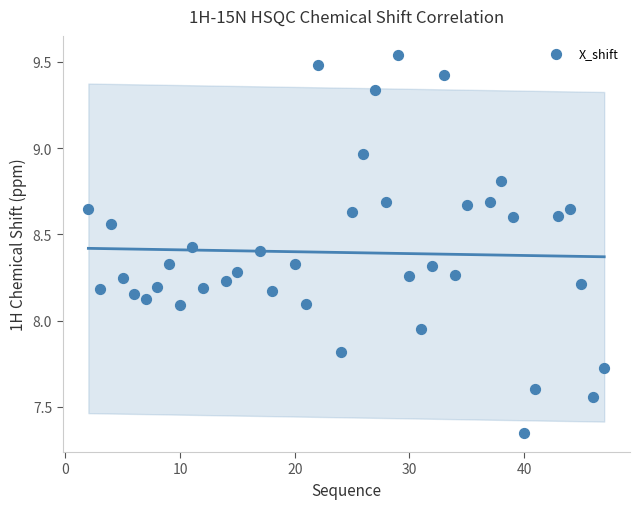

What is the range of X values (max minus min)?

45.0